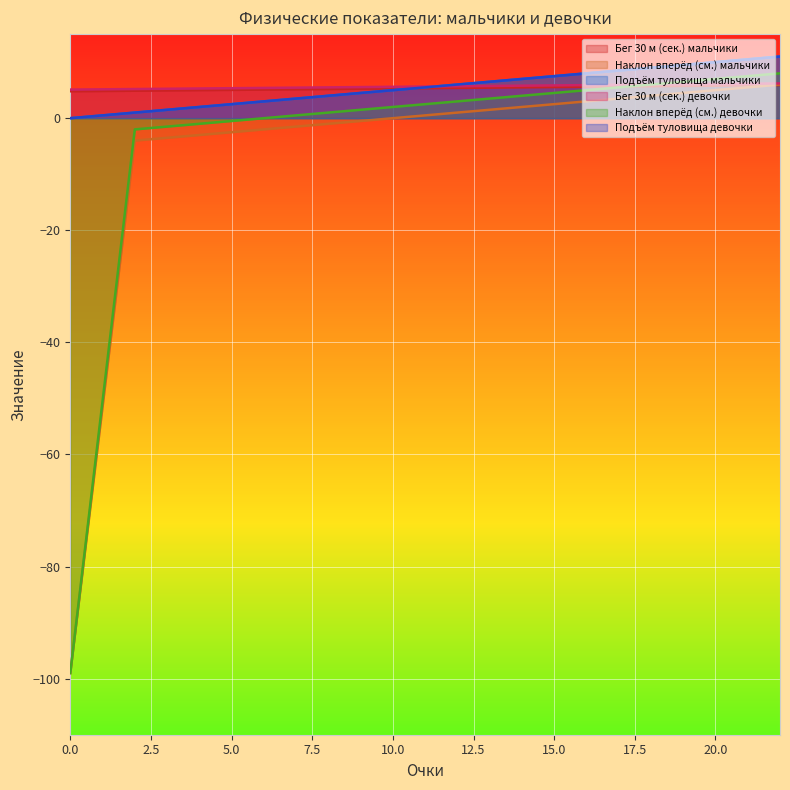

Where do Подъём туловища мальчики and Бег 30 м (сек.) мальчики first cross each other?

10 and 12